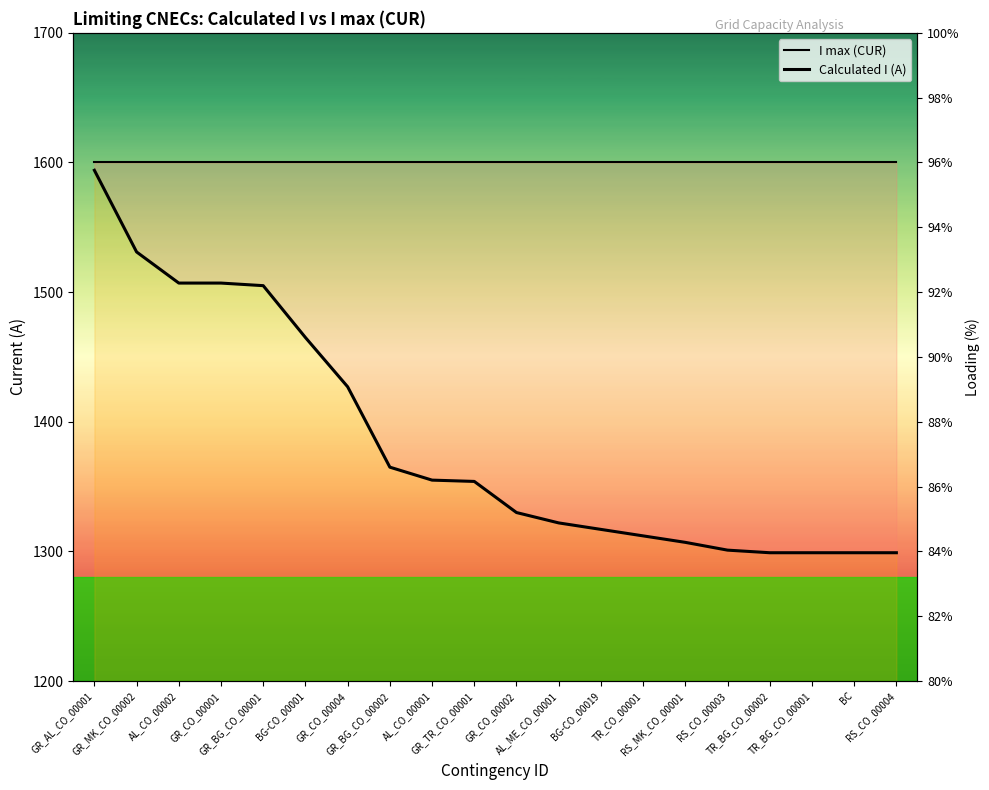

How many lines are shown in the chart?

2